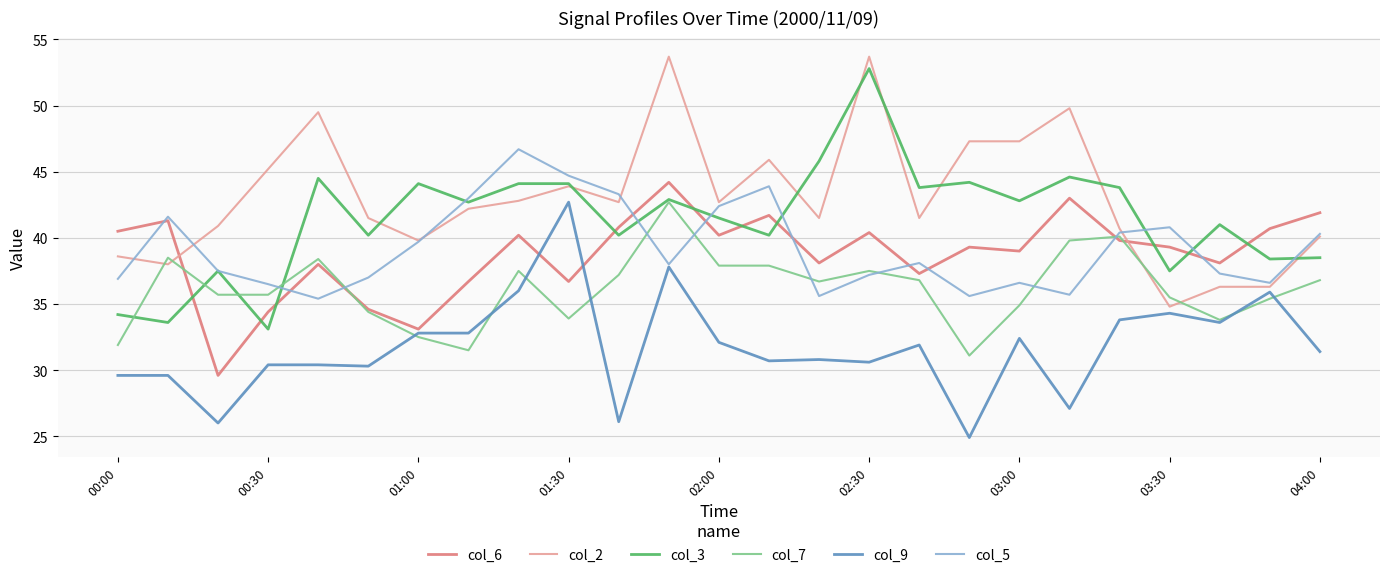

True or false: col_9 and col_3 intersect in this chart.

False